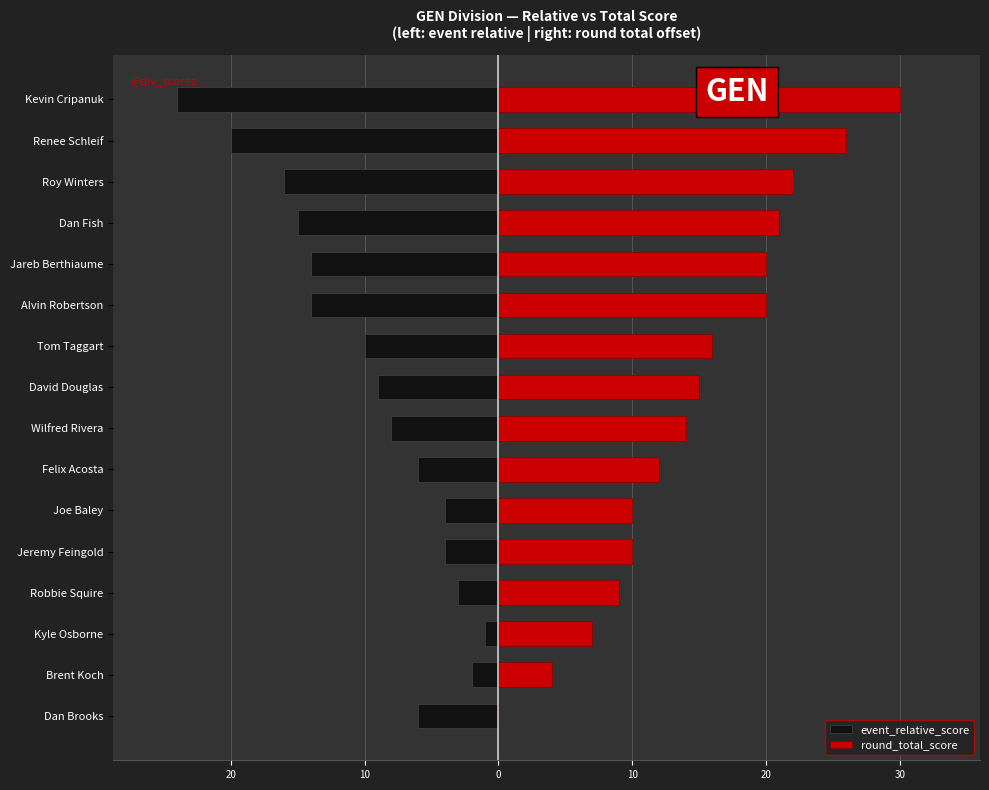

What is the value of the event_relative_score bar at the 13th from the left?

-15